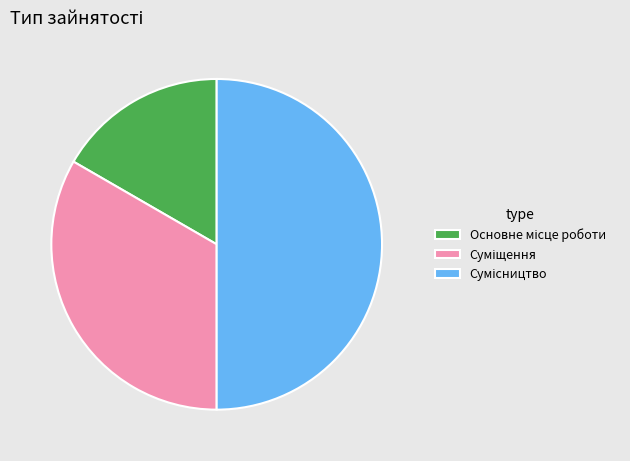

How many segments does this pie chart have?

3